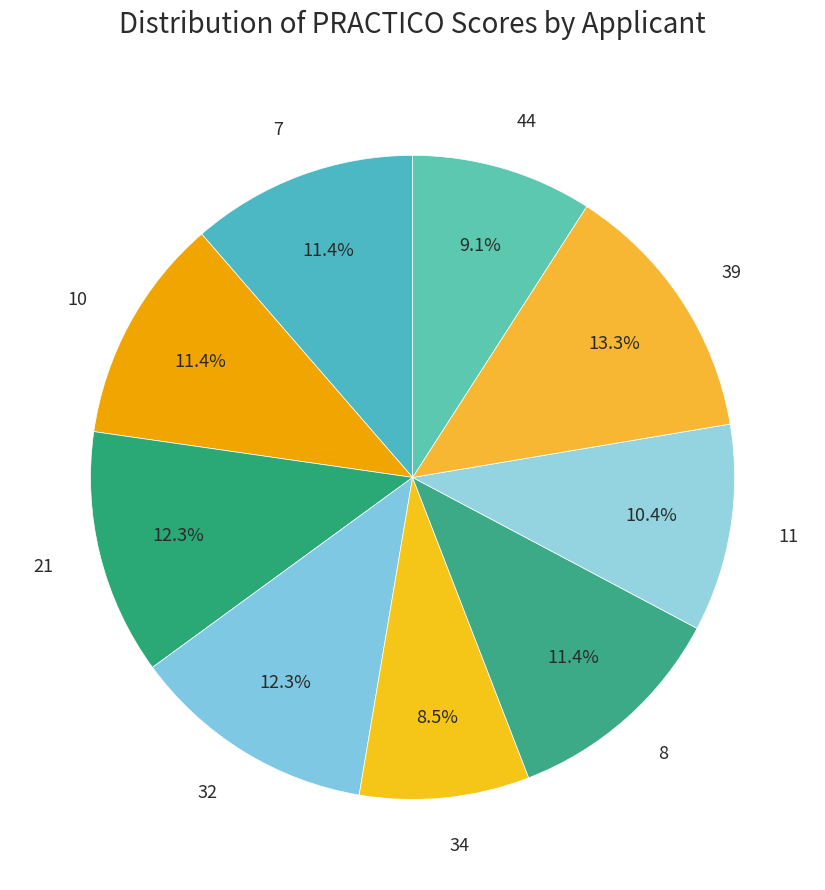

True or false: 7 accounts for 1% of the total.

False